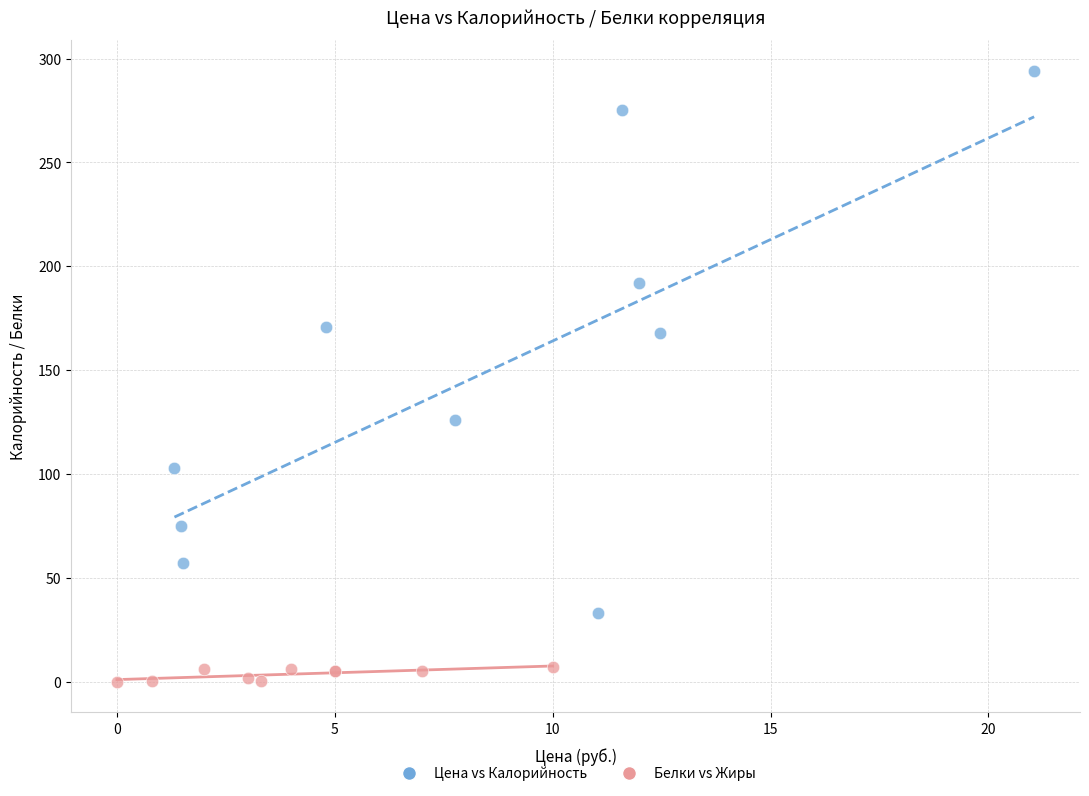

What are all the series names shown in the legend?

Цена vs Калорийность, Белки vs Жиры